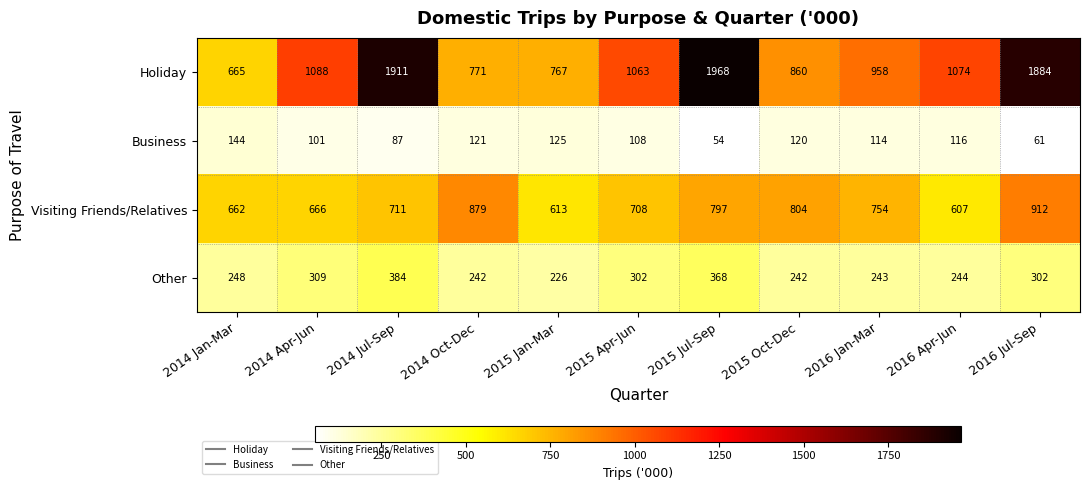

The value of Holiday at 2015 Apr-Jun is 1063. True or false?

True